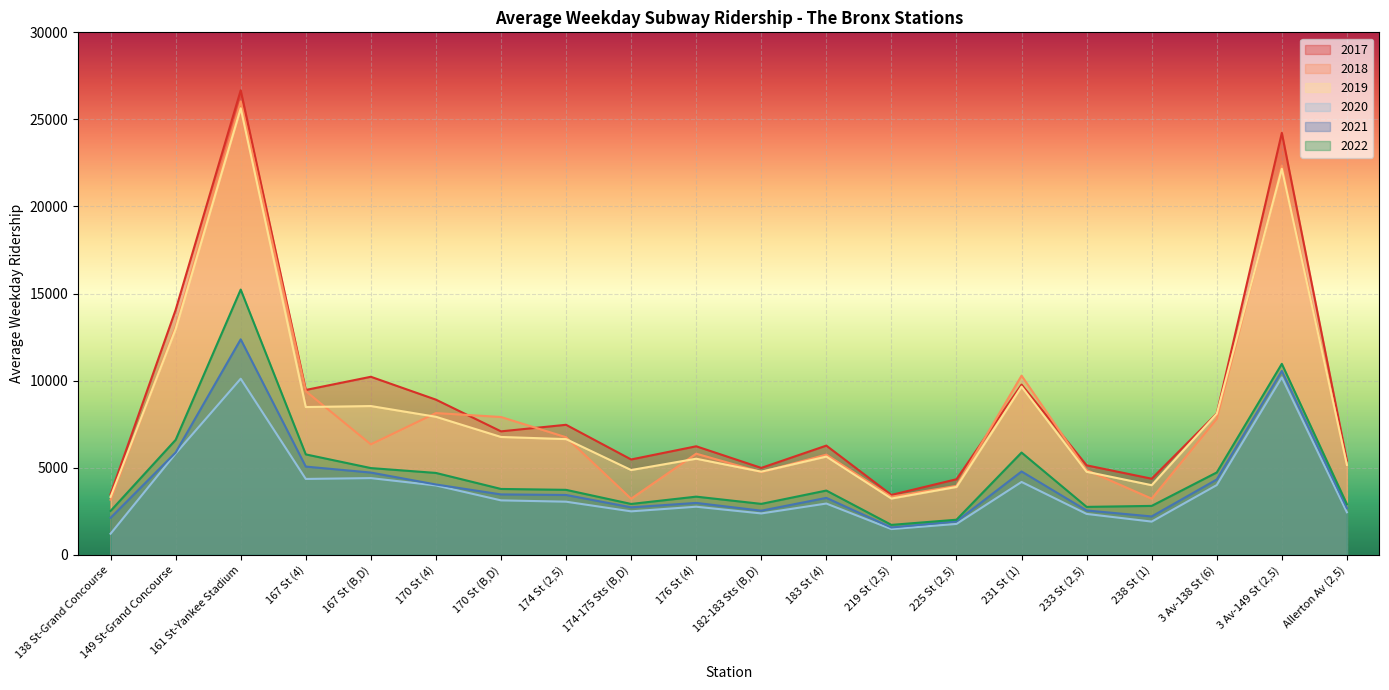

What are all the series names shown in the legend?

2017, 2018, 2019, 2020, 2021, 2022